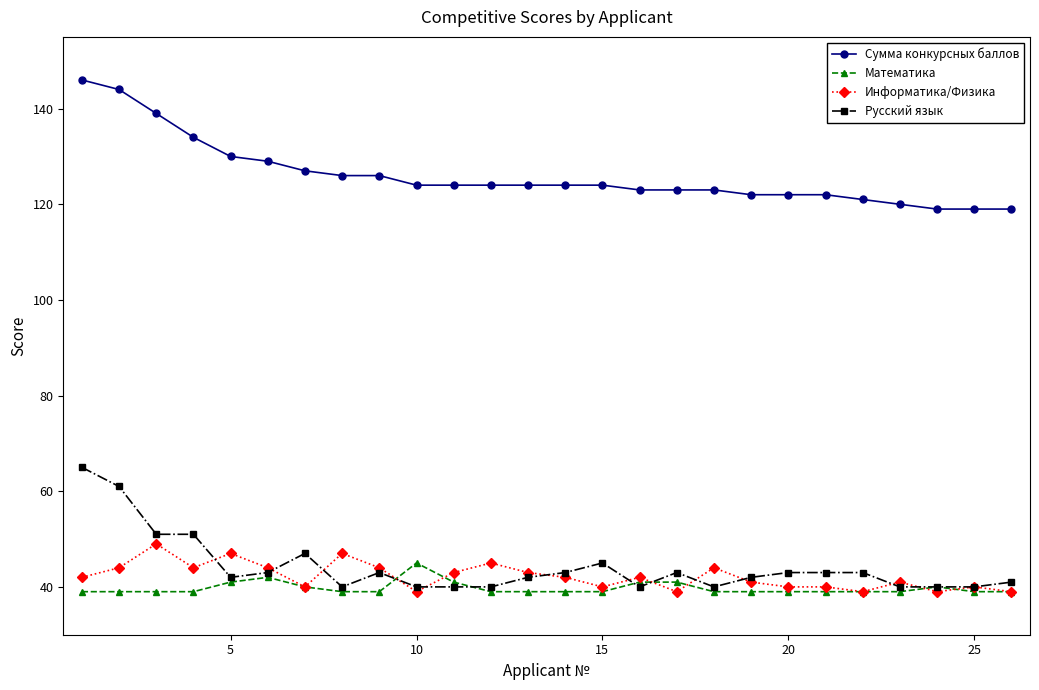

True or false: Сумма конкурсных баллов and Математика cross at least once.

False